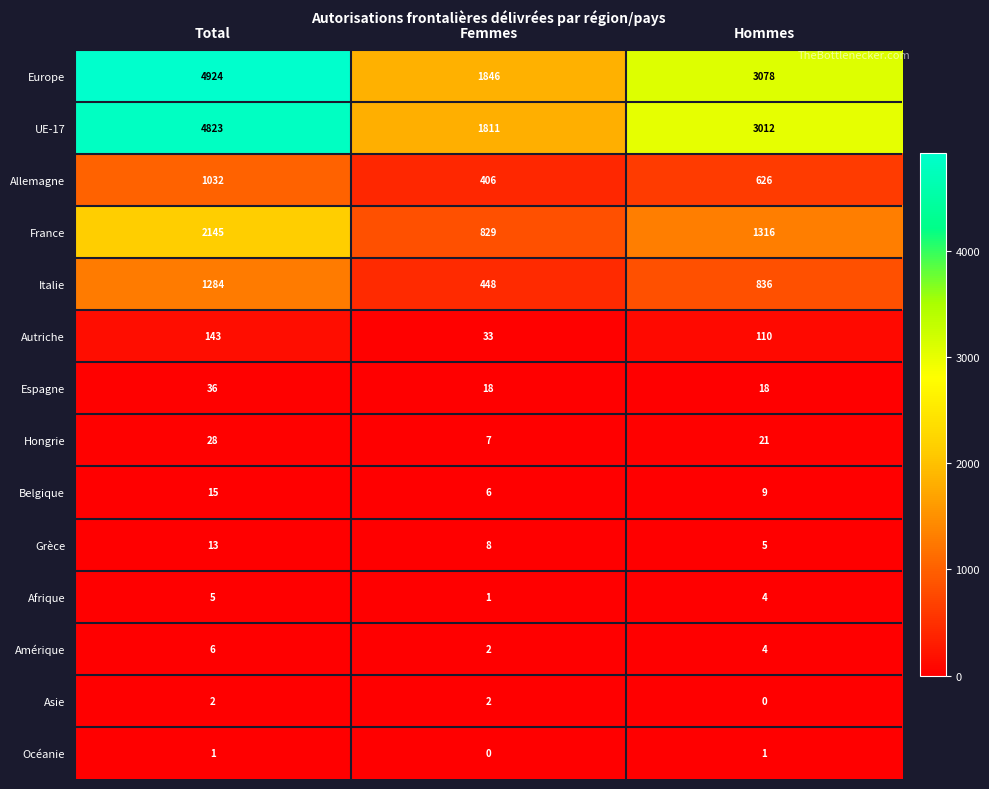

Between Total and Hommes, which series saw the biggest shift?

Europe